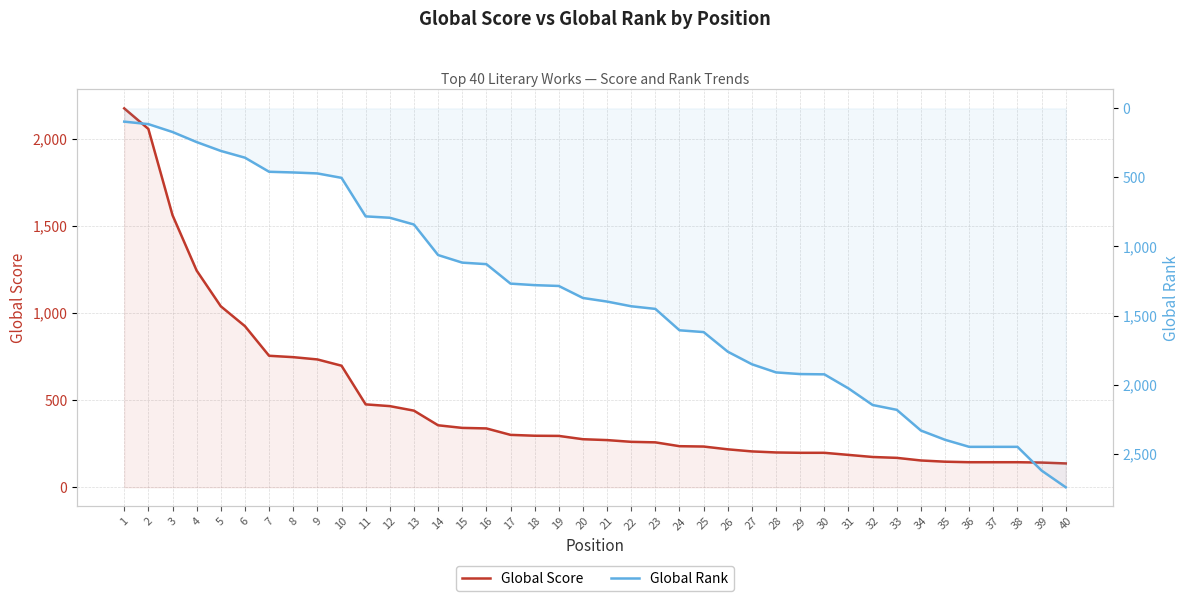

What is the value of the Global Rank point at the 25th from the left?

1620